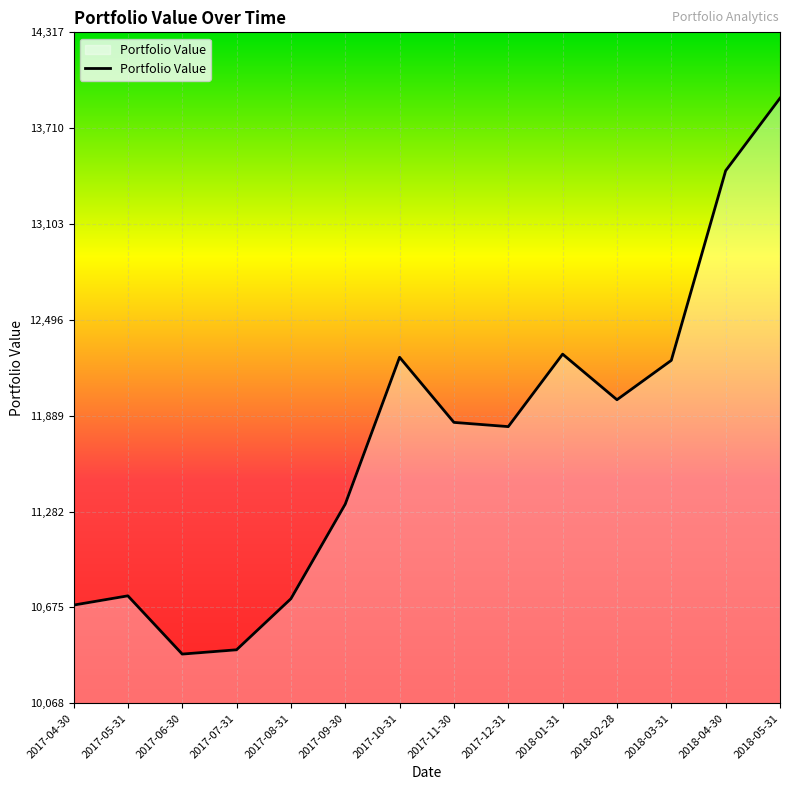

The value at 2017-09-30 is 5857.3. True or false?

False